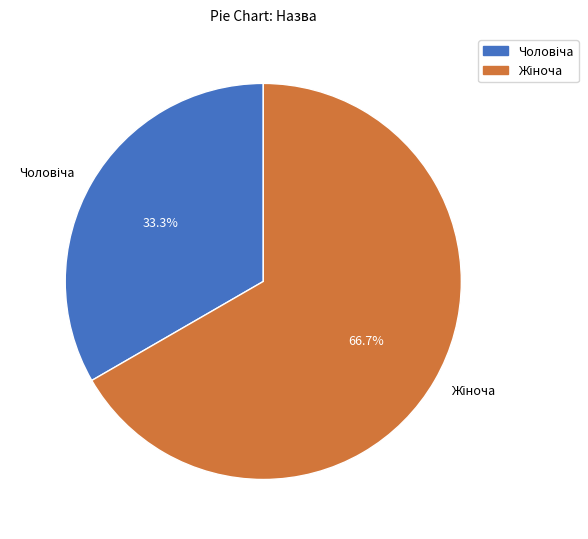

Is there a majority slice in this chart?

Yes